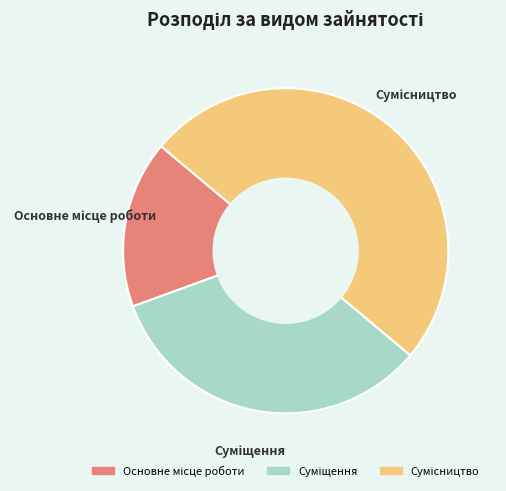

Is Суміщення the majority of the pie?

No